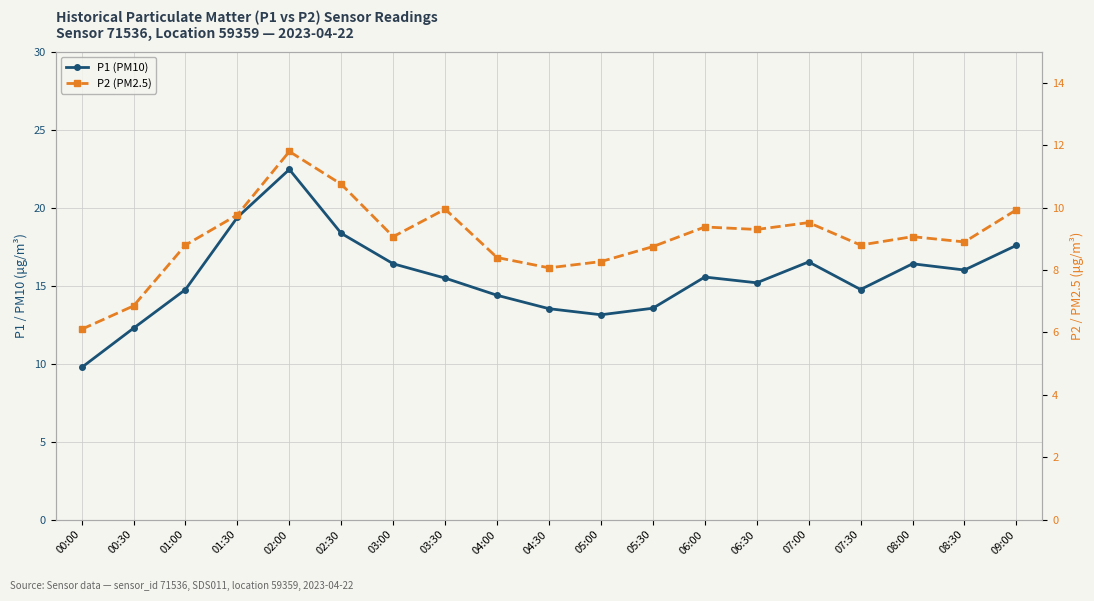

True or false: P1 (PM10) and P2 (PM2.5) intersect in this chart.

False